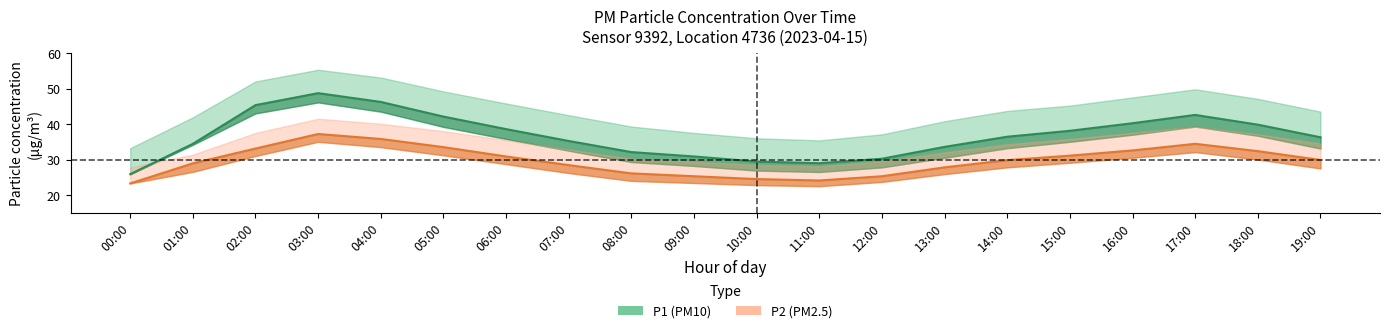

Which category has the lowest value in the P2 (PM2.5) series?

00:00